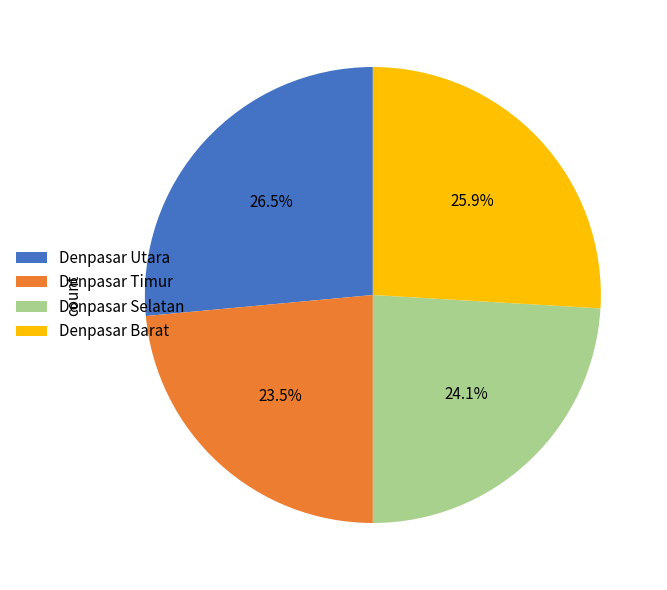

Rank the categories by value from lowest to highest.

Denpasar Timur, Denpasar Selatan, Denpasar Barat, Denpasar Utara